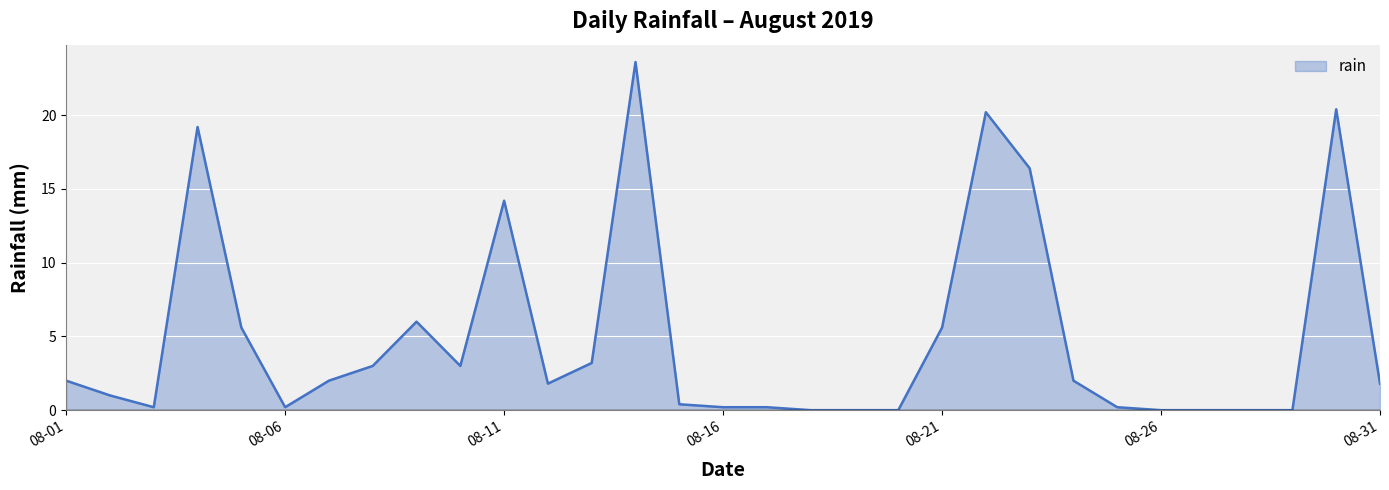

What is the difference between the maximum and minimum values?

23.6